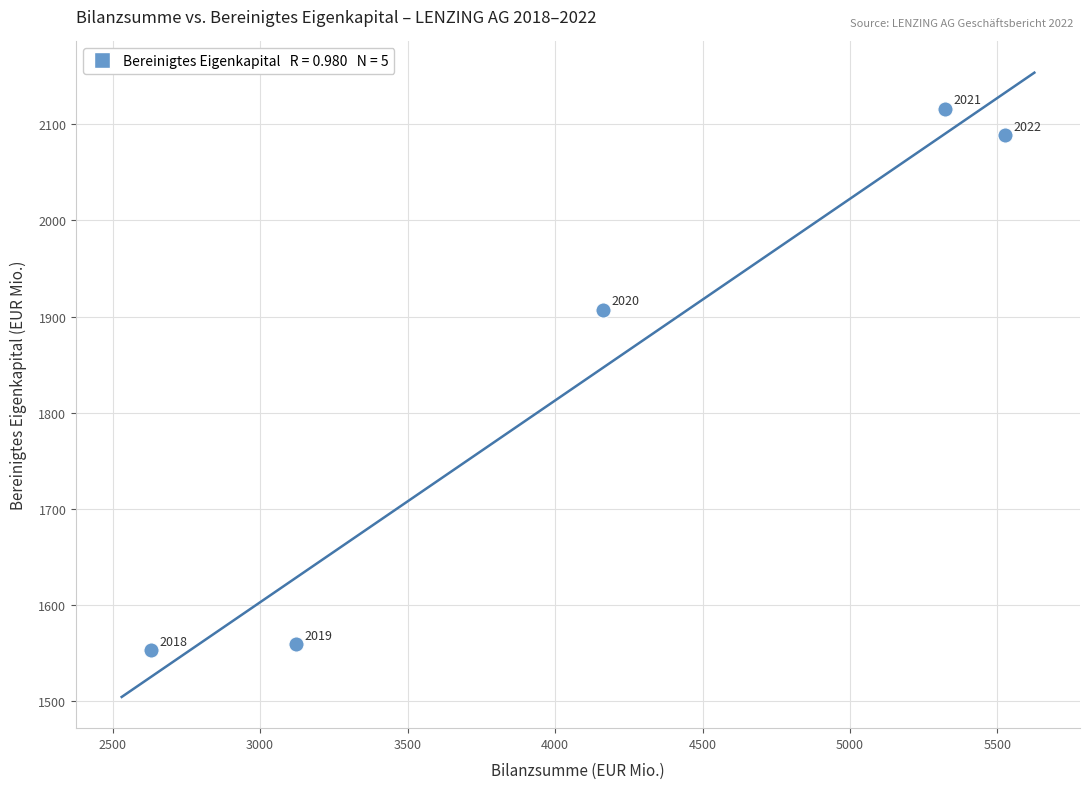

What is the range of X values (max minus min)?

2894.1